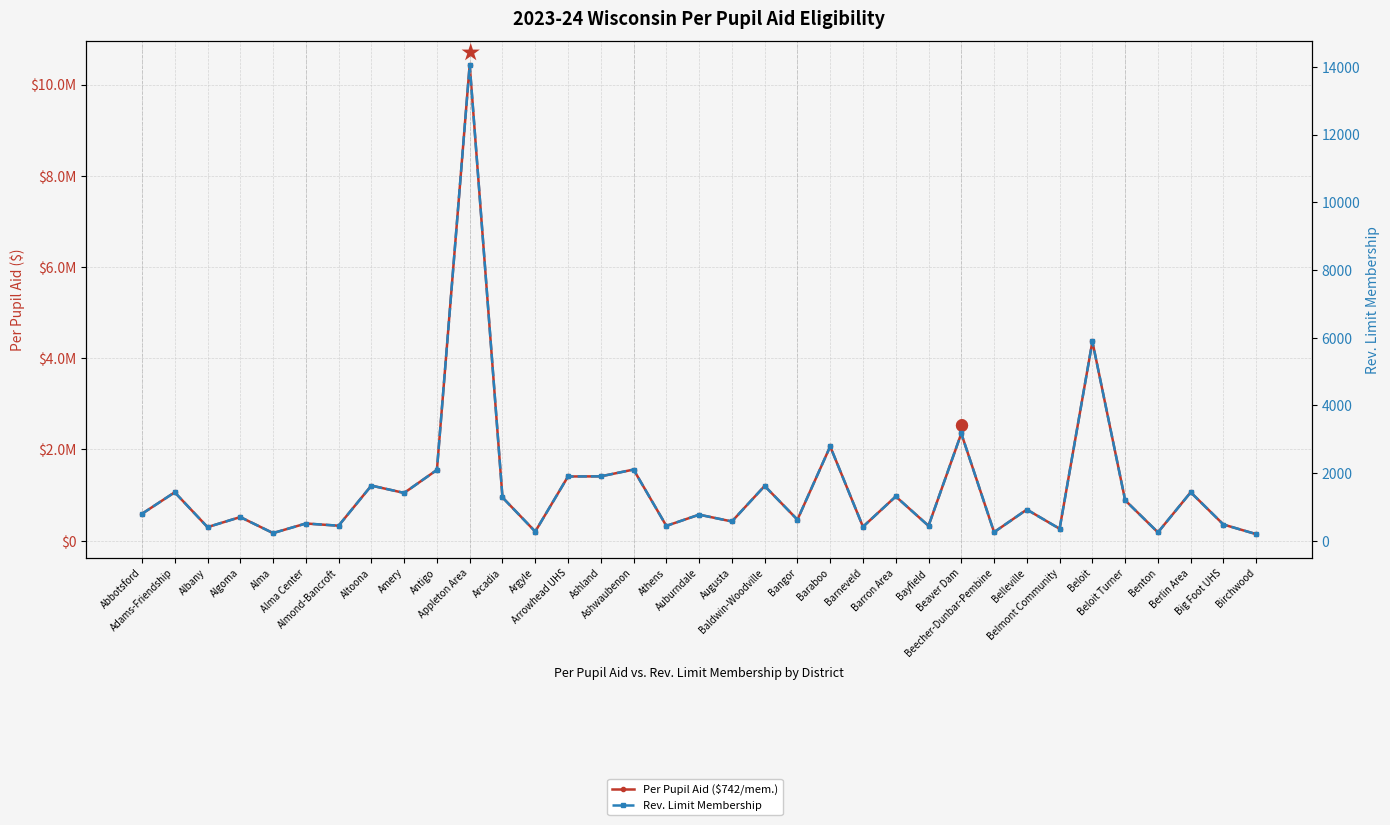

At how many categories does at least one series exceed 9155578?

1